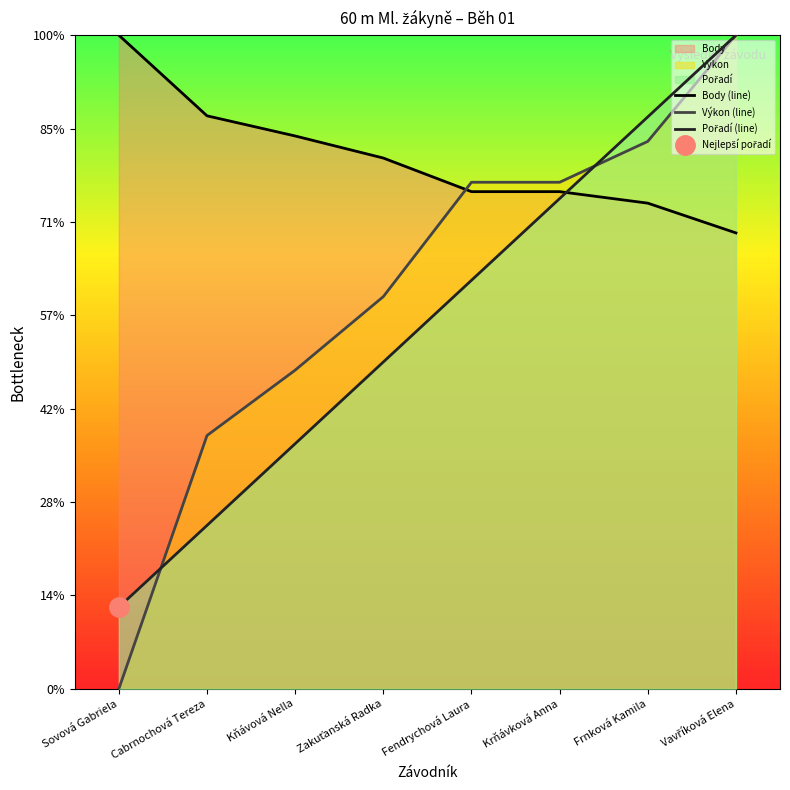

List the labels in order of Pořadí (line) value, largest first.

Vavříková Elena, Frnková Kamila, Krňávková Anna, Fendrychová Laura, Zakuťanská Radka, Kňávová Nella, Cabrnochová Tereza, Sovová Gabriela